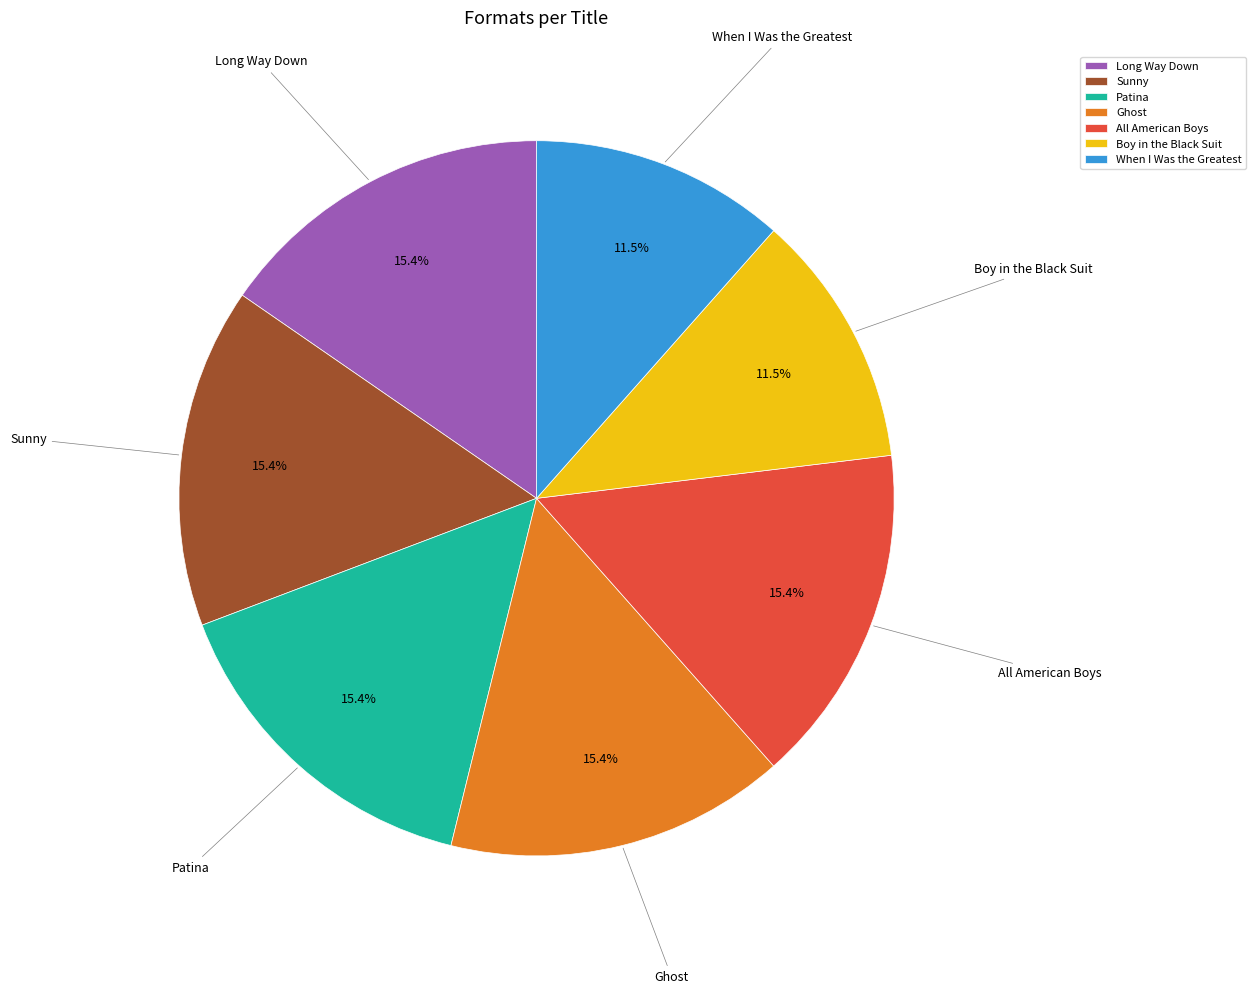

Combined, do Ghost and Sunny account for over 50%?

No